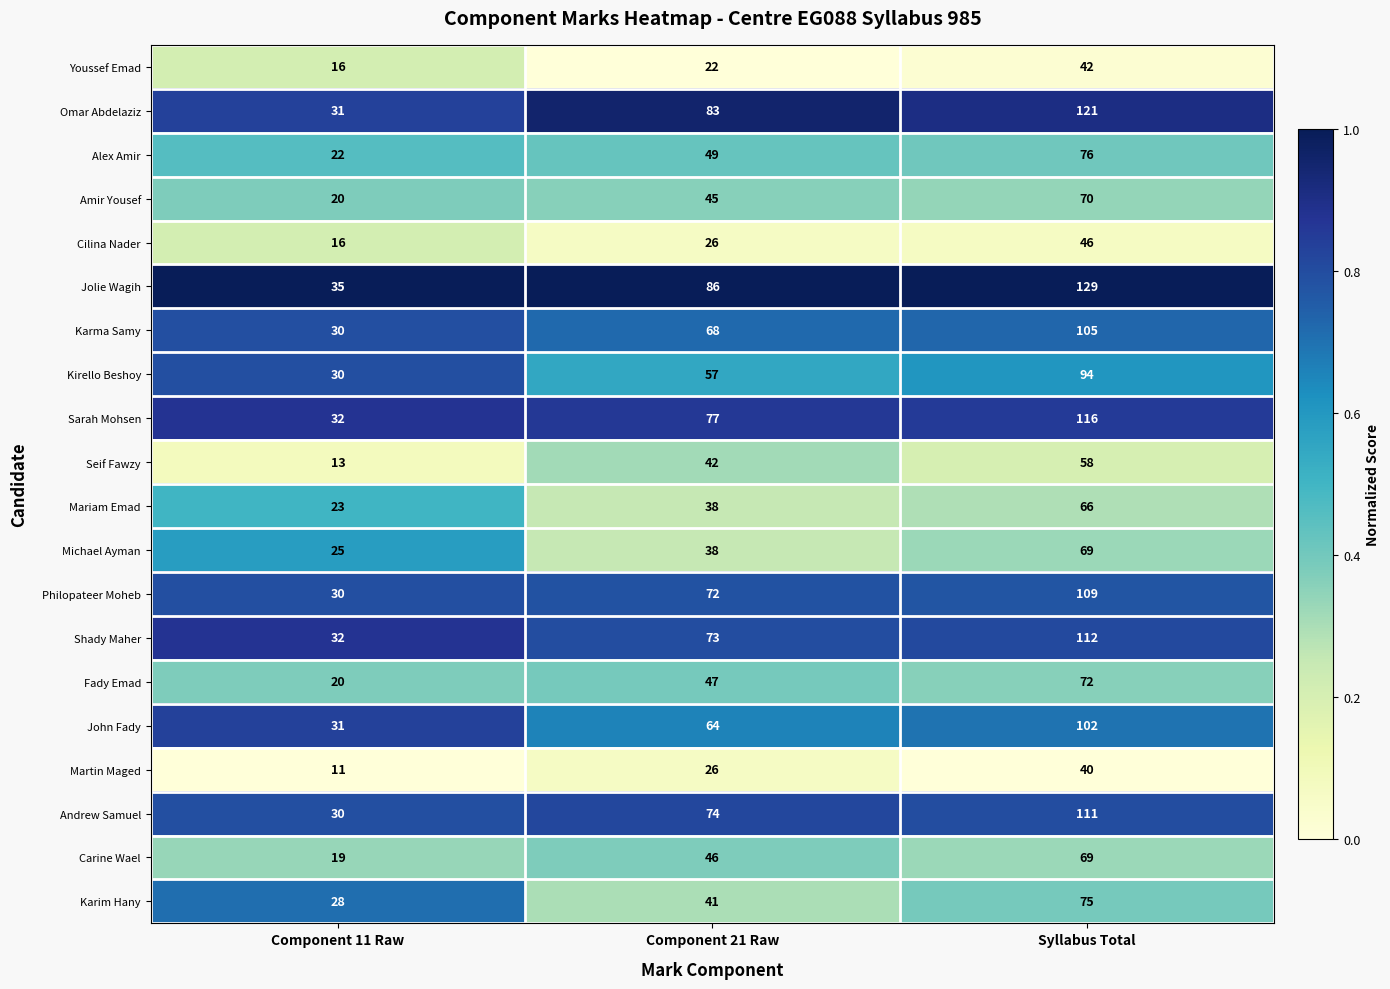

What is the minimum value shown in the chart?

11